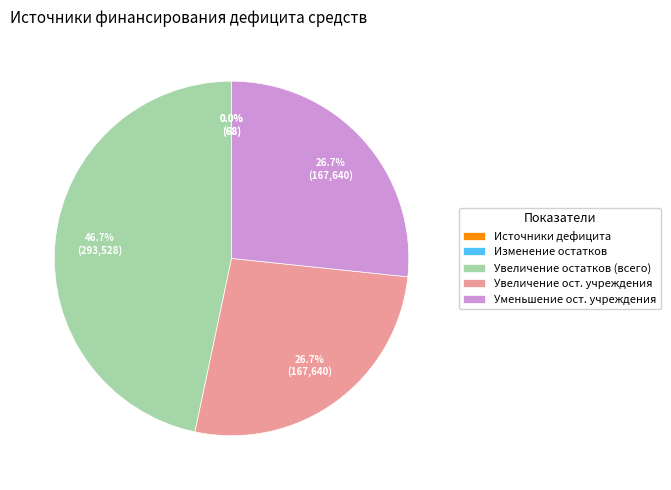

Is there any slice that represents more than half of the pie?

No